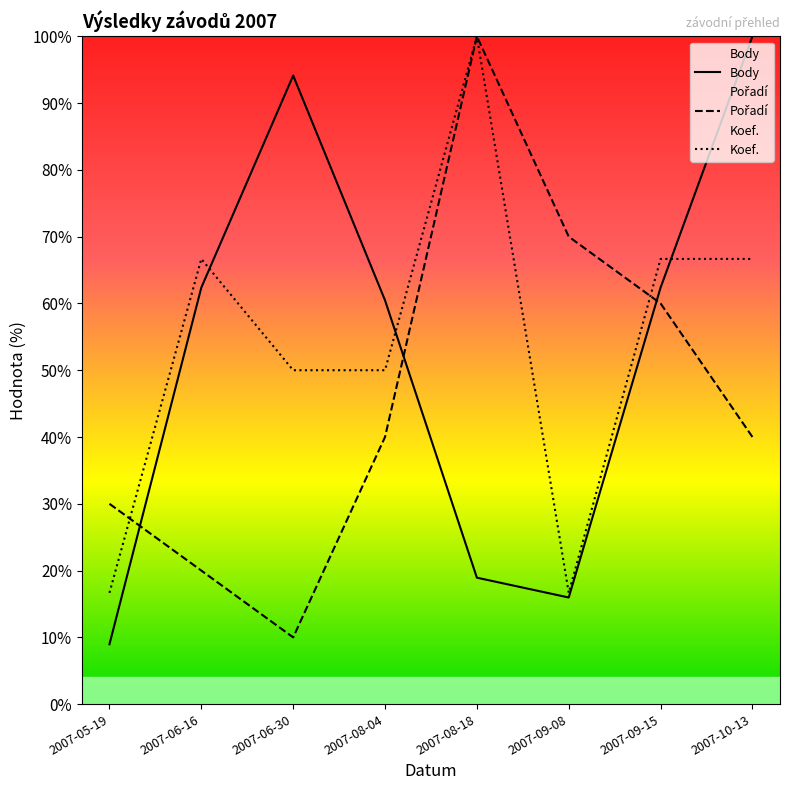

The value of Body at 2007-10-13 is 100.0. True or false?

True